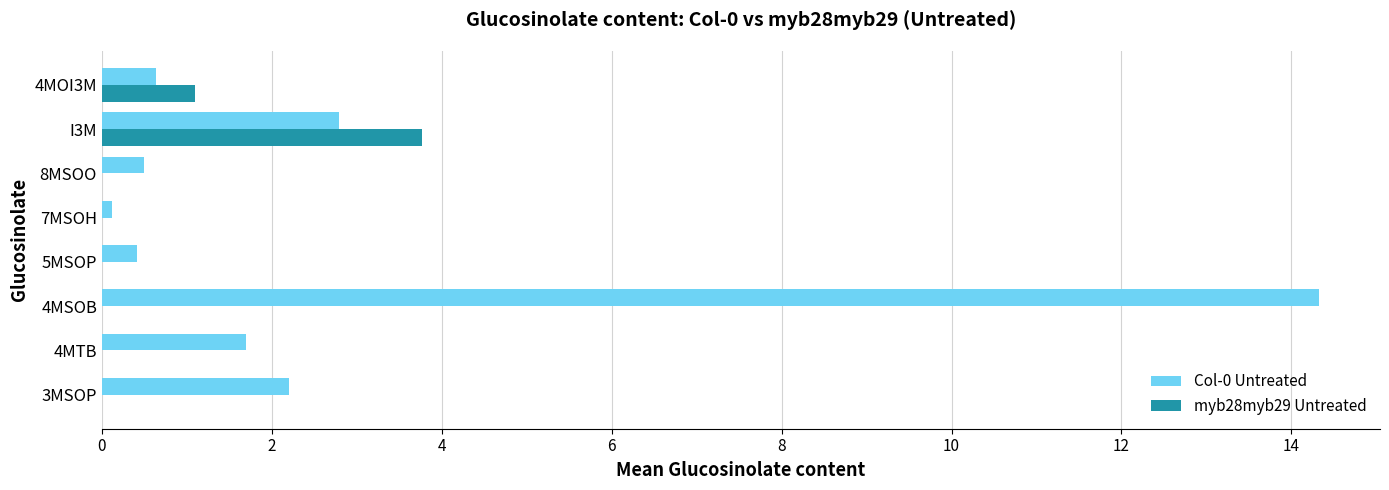

At which category is the sum across all series the highest?

4MSOB